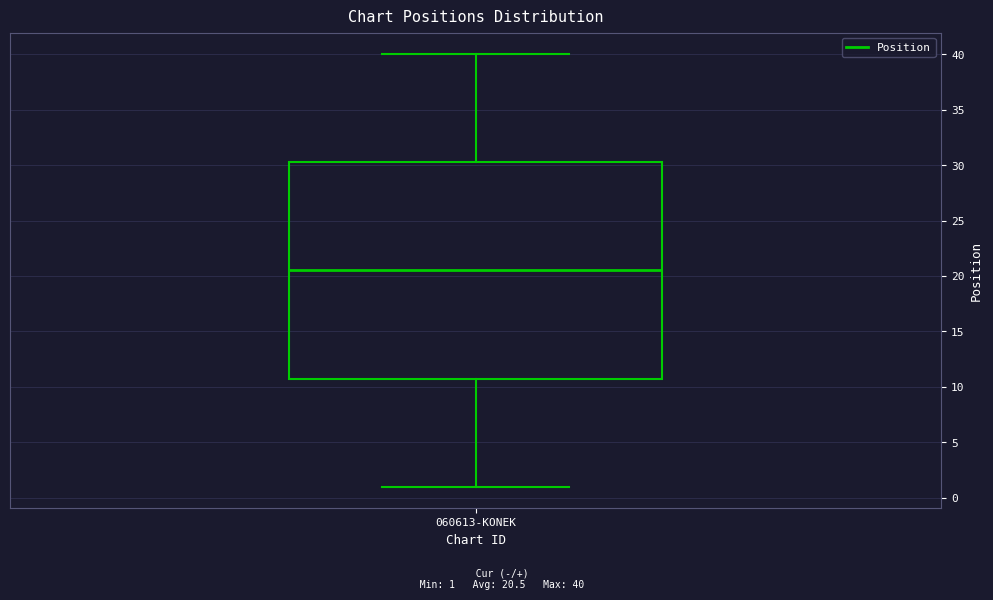

Where does the median line of the box for 060613-KONEK sit on the y-axis? The values are not printed on the chart, so give them approximately, as read against the axis.

20.5